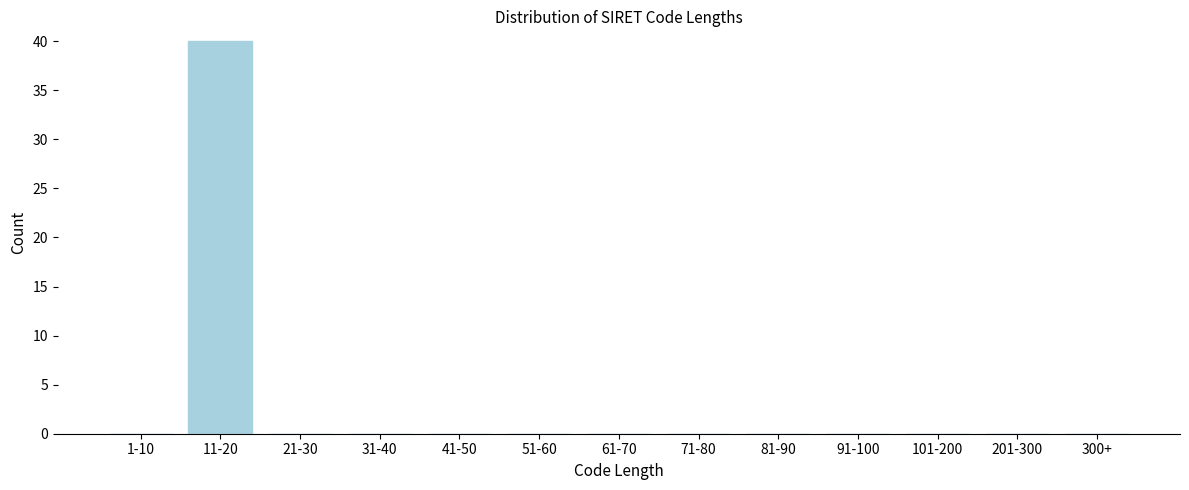

Reading left to right, what are all the values shown in this chart?

1-10=0	11-20=40	21-30=0	31-40=0	41-50=0	51-60=0	61-70=0	71-80=0	81-90=0	91-100=0	101-200=0	201-300=0	300+=0